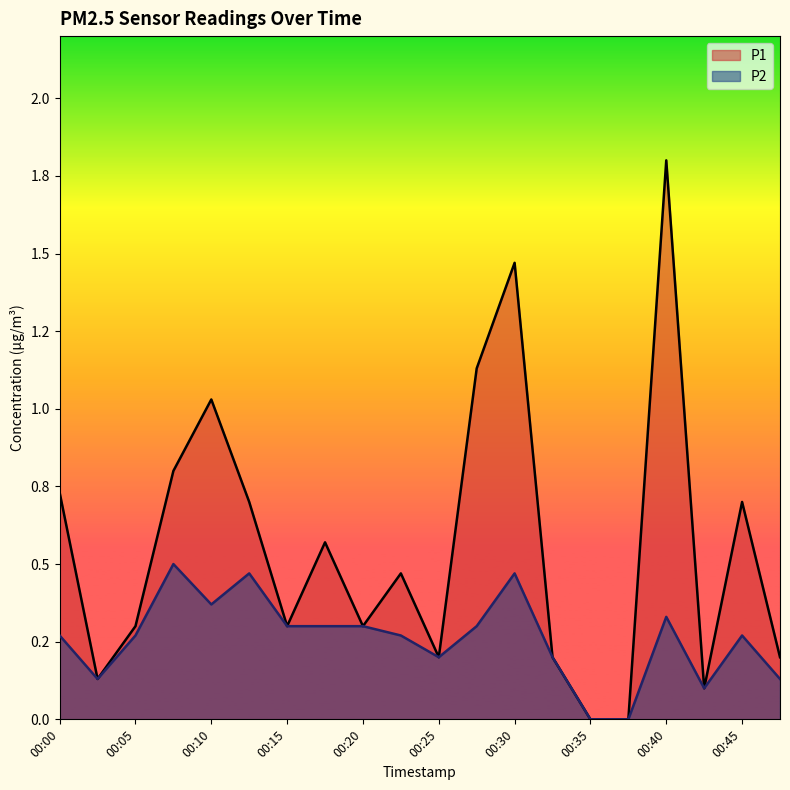

What is the difference between the P2 values at 00:45 and 00:12?

0.2